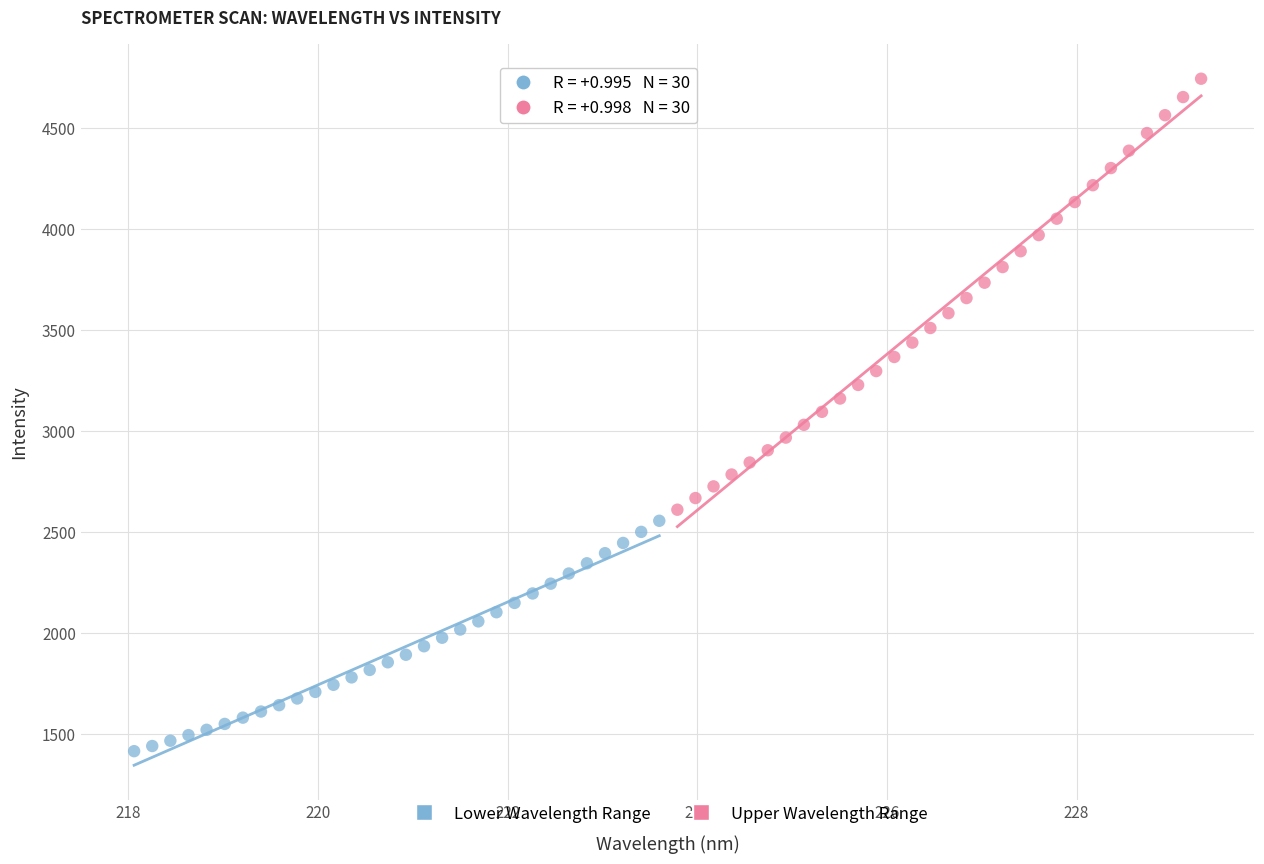

Which series has the widest spread of Y values?

Upper Wavelength Range